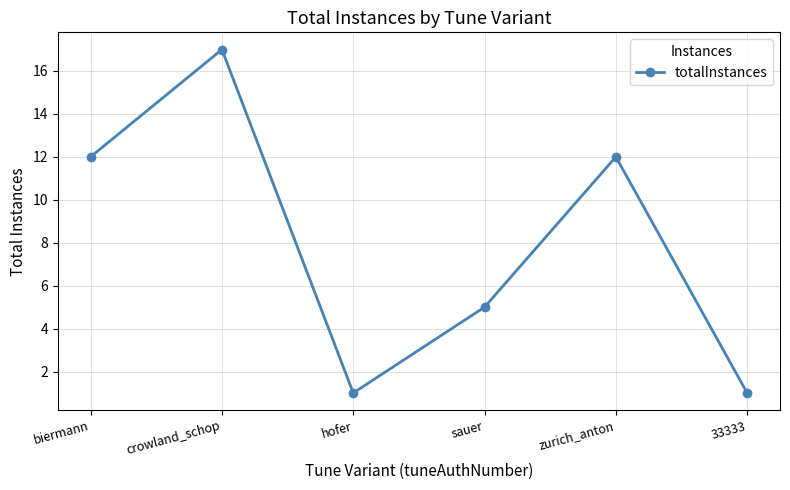

Read the value at crowland_schop.

17